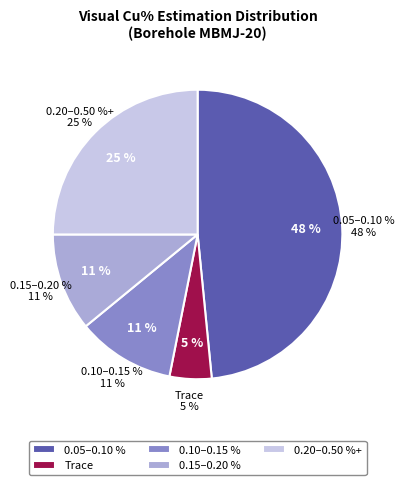

To the nearest percent, what is the combined percentage of 0.05 - 0.10 and 0.10 - 0.15?

59%